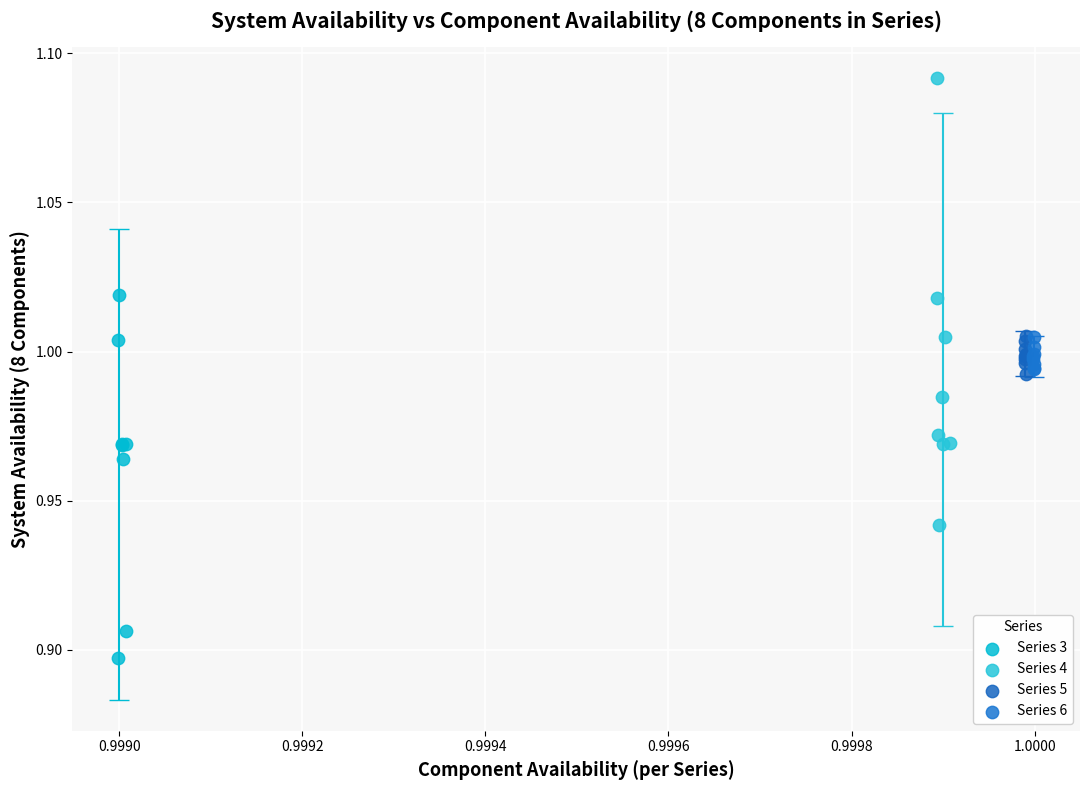

Which series has the largest Y range (max minus min)?

Series 4